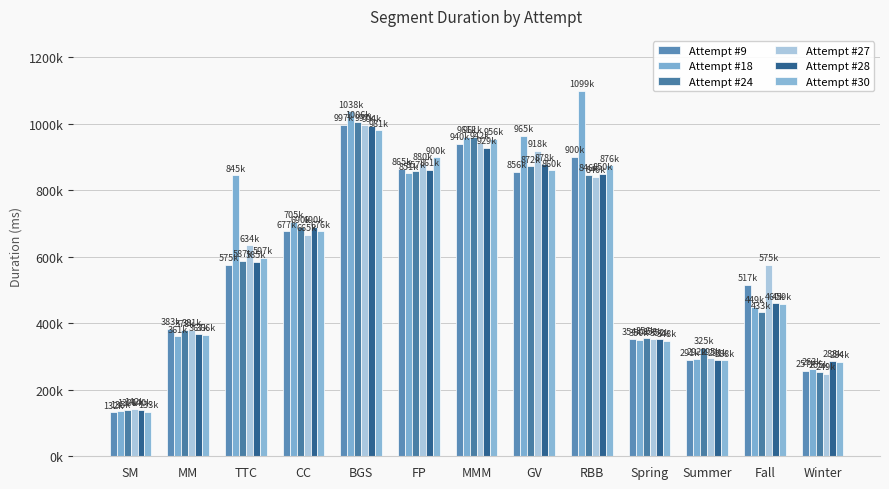

At which label does Attempt #9 reach its minimum?

SM